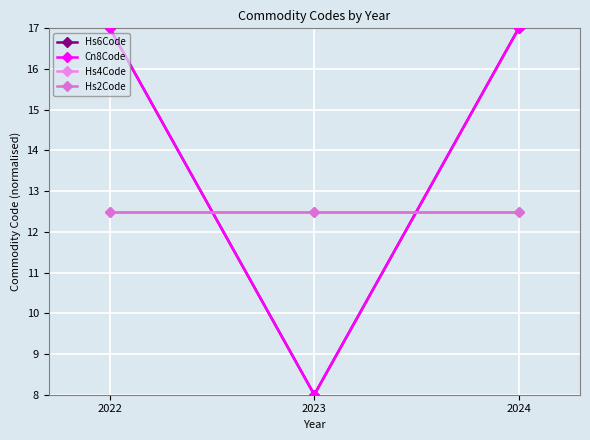

Rank the categories by Hs4Code value from highest to lowest.

2022, 2023, 2024